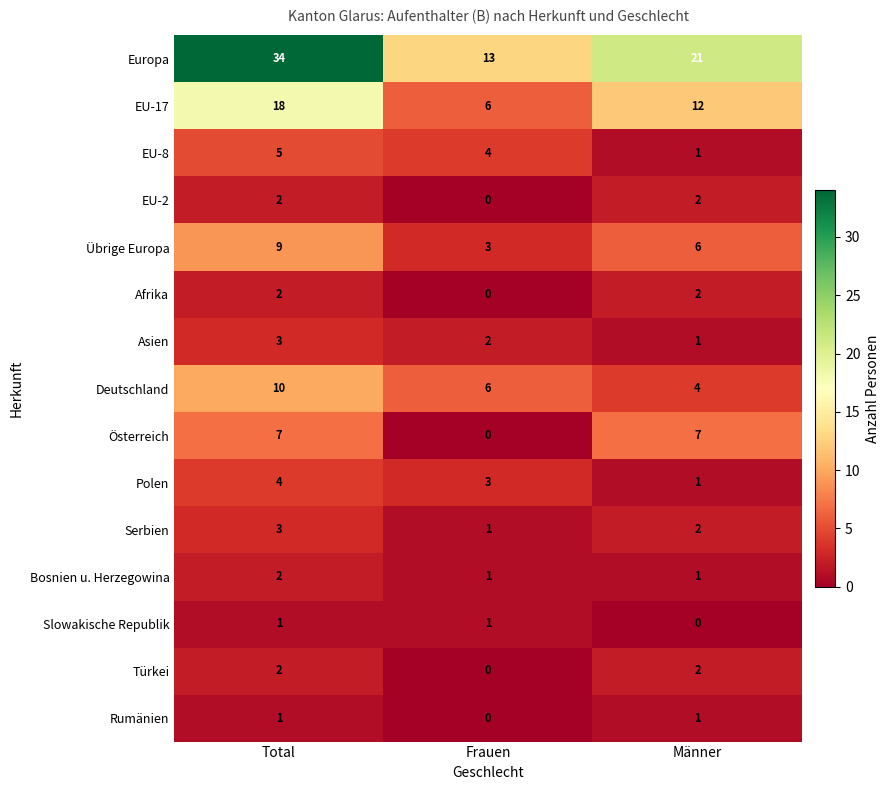

List the labels in order of Polen value, smallest first.

Männer, Frauen, Total